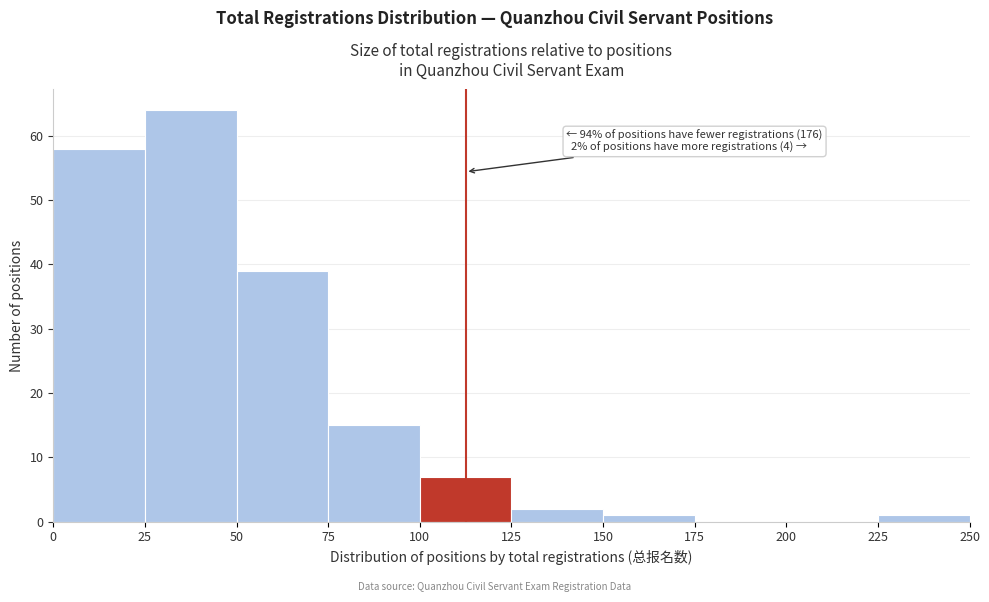

Which range on the x-axis has the tallest bar?

25 to 50